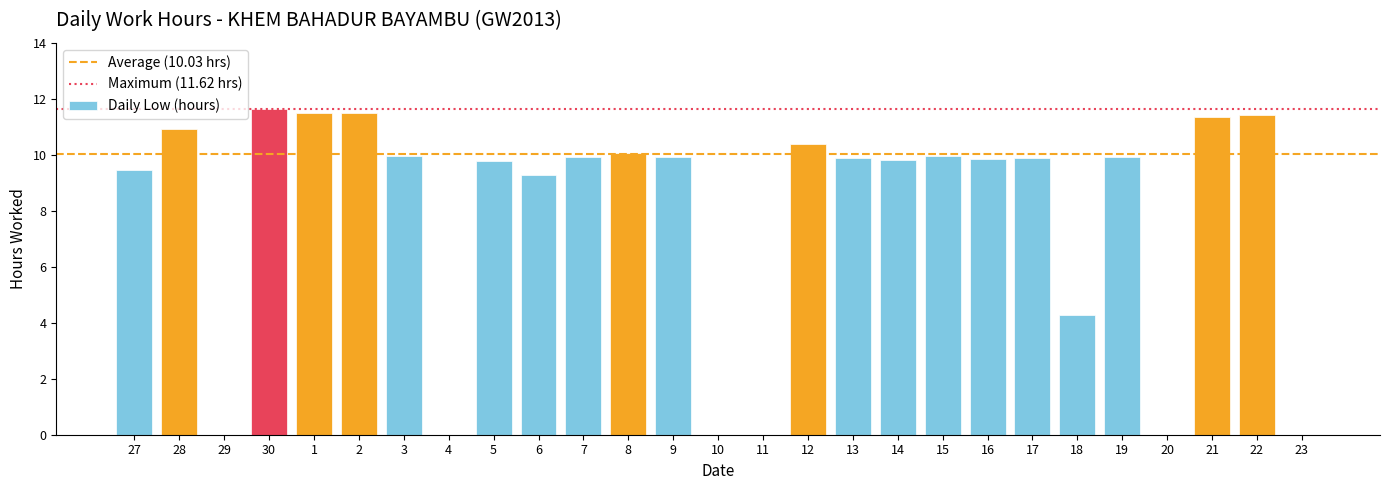

Are the bars grouped side by side (vs. stacked)?

No